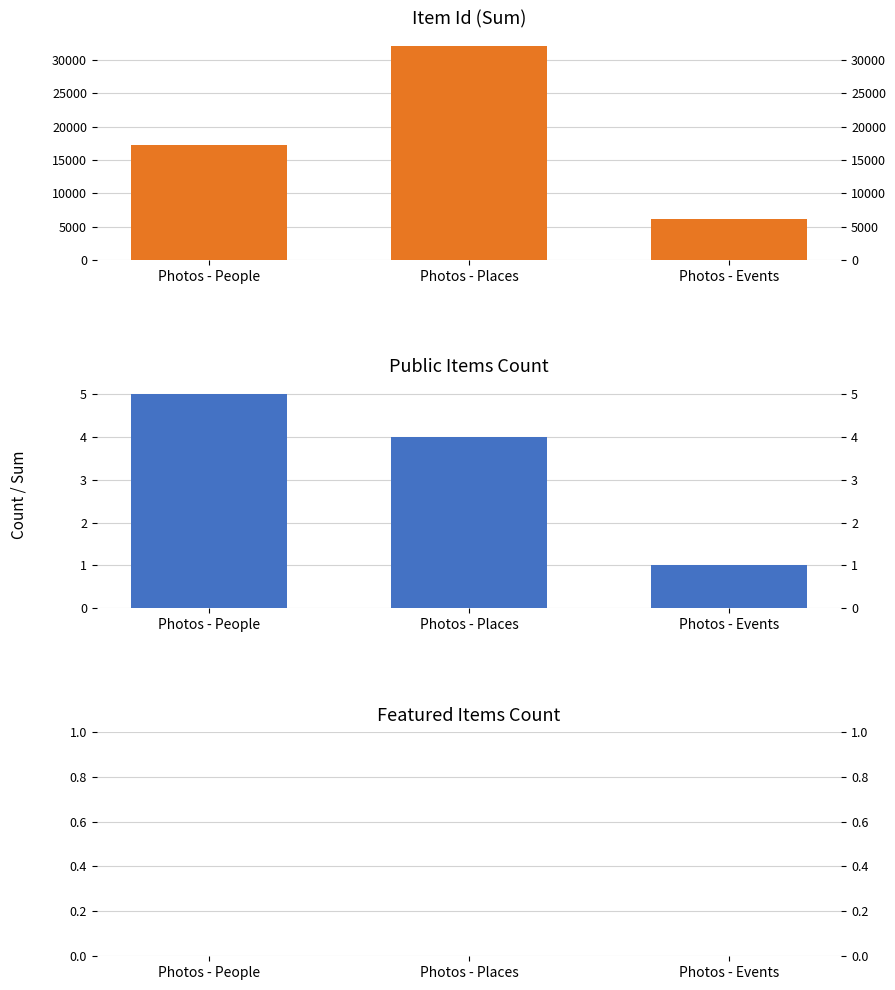

What position from the right is Photos - Places?

2